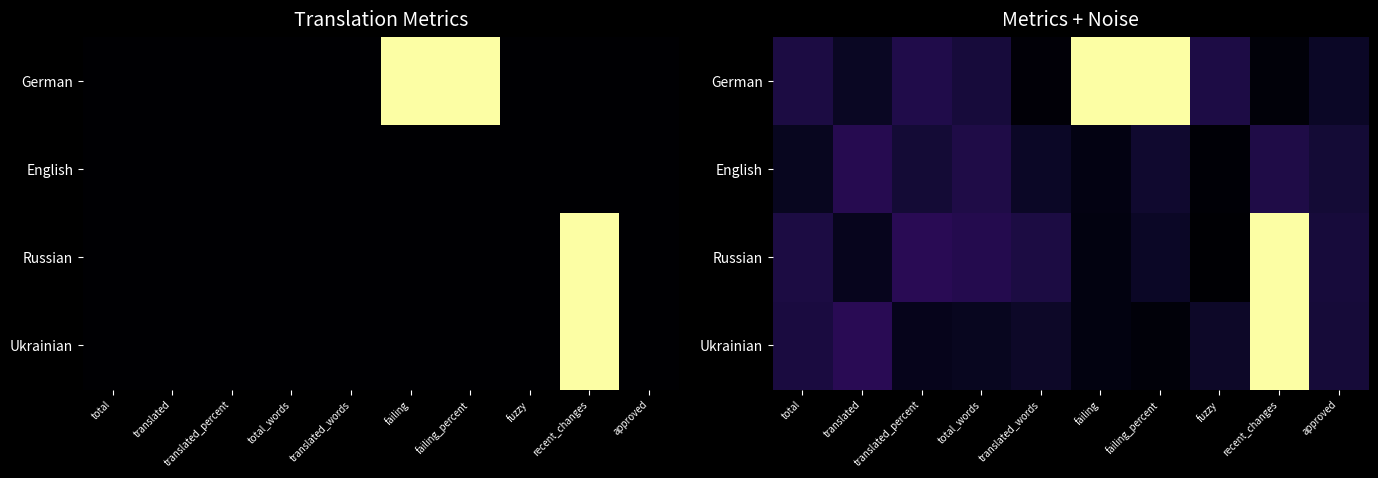

Which category has the lowest value in the Ukrainian series?

failing_percent